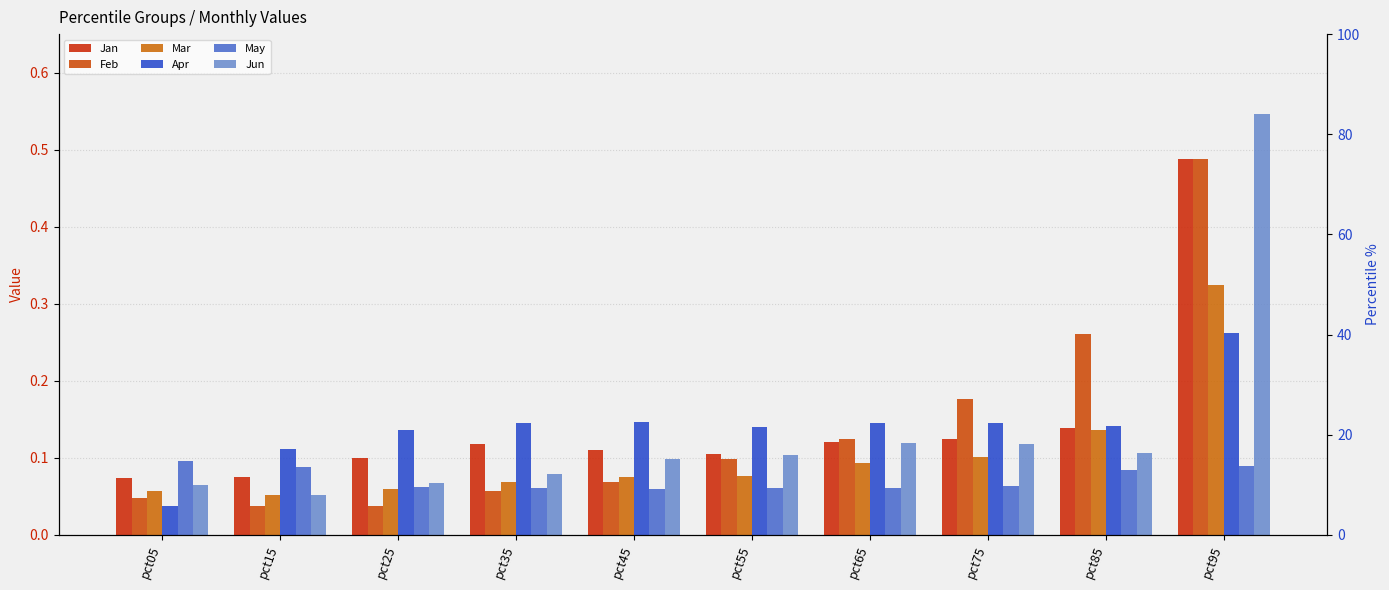

List the series in order of their peak value, highest first.

Jun, Jan, Feb, Mar, Apr, May